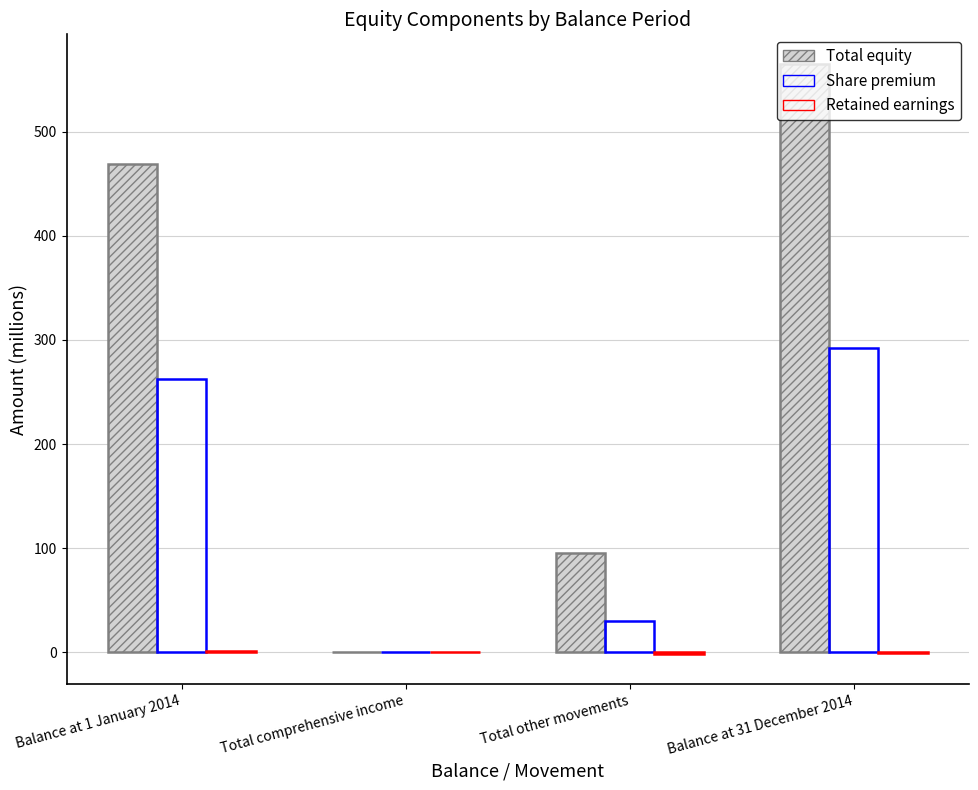

Between Balance at 1 January 2014 and Total other movements, which is larger?

Balance at 1 January 2014